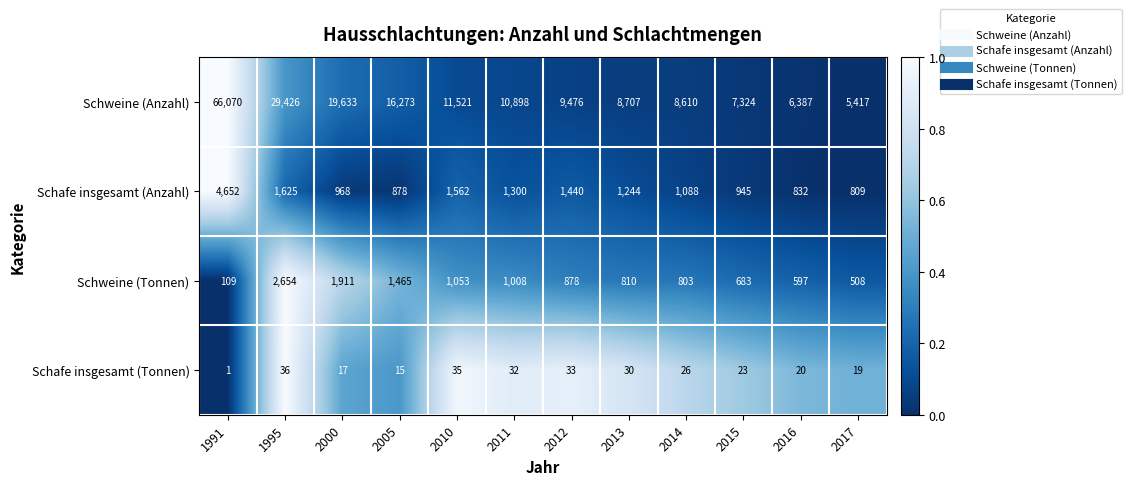

Which series changed the most between 2005 and 2016?

Schweine (Anzahl)